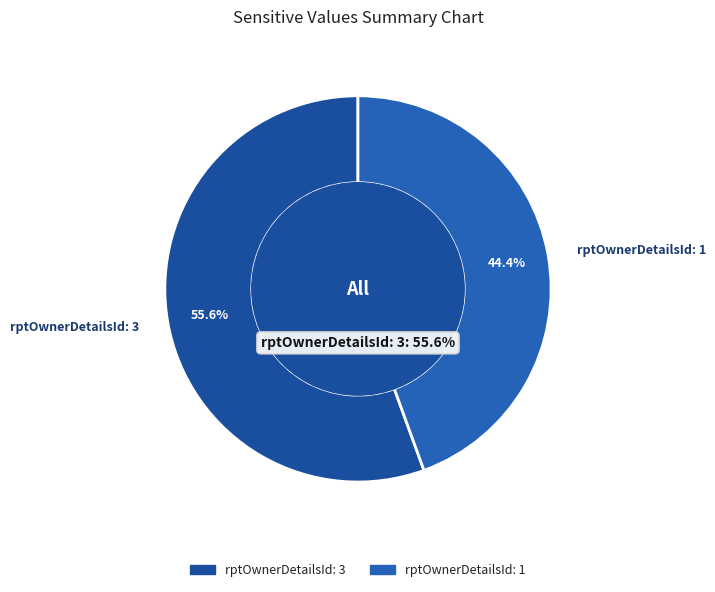

Do rptOwnerDetailsId: 1 and rptOwnerDetailsId: 3 together represent more than half of the pie?

Yes